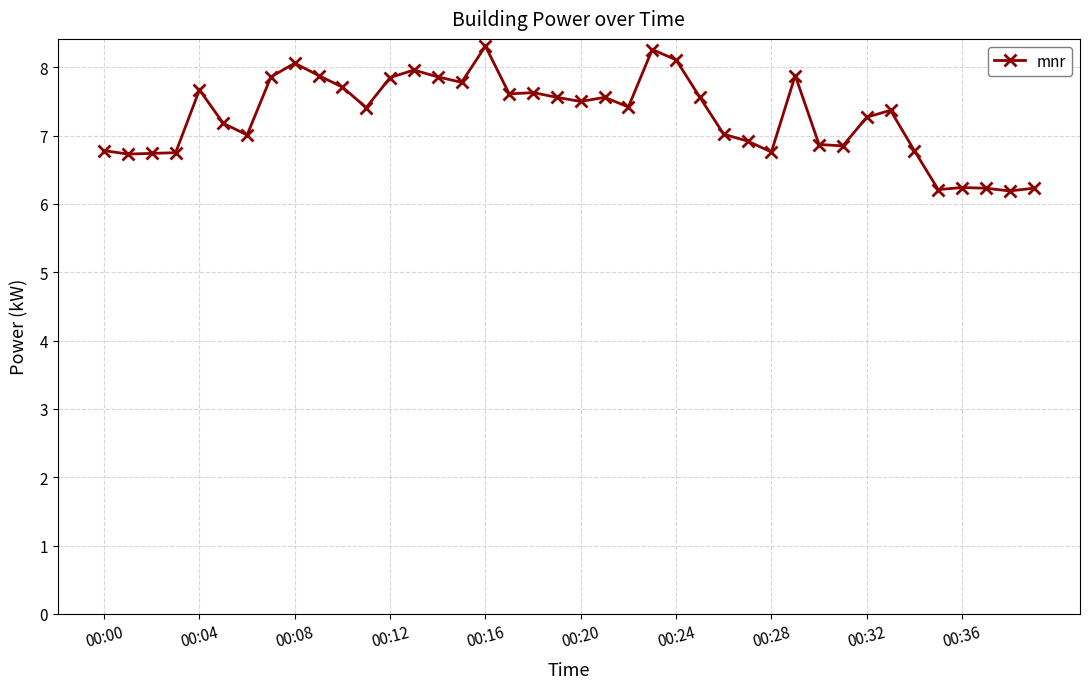

What is the value of the 21st point from the left?

7.5